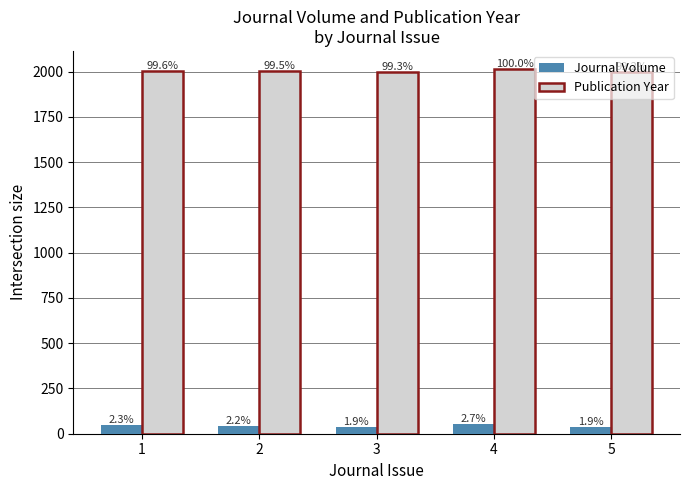

List the series in order of their peak value, highest first.

Publication Year, Journal Volume